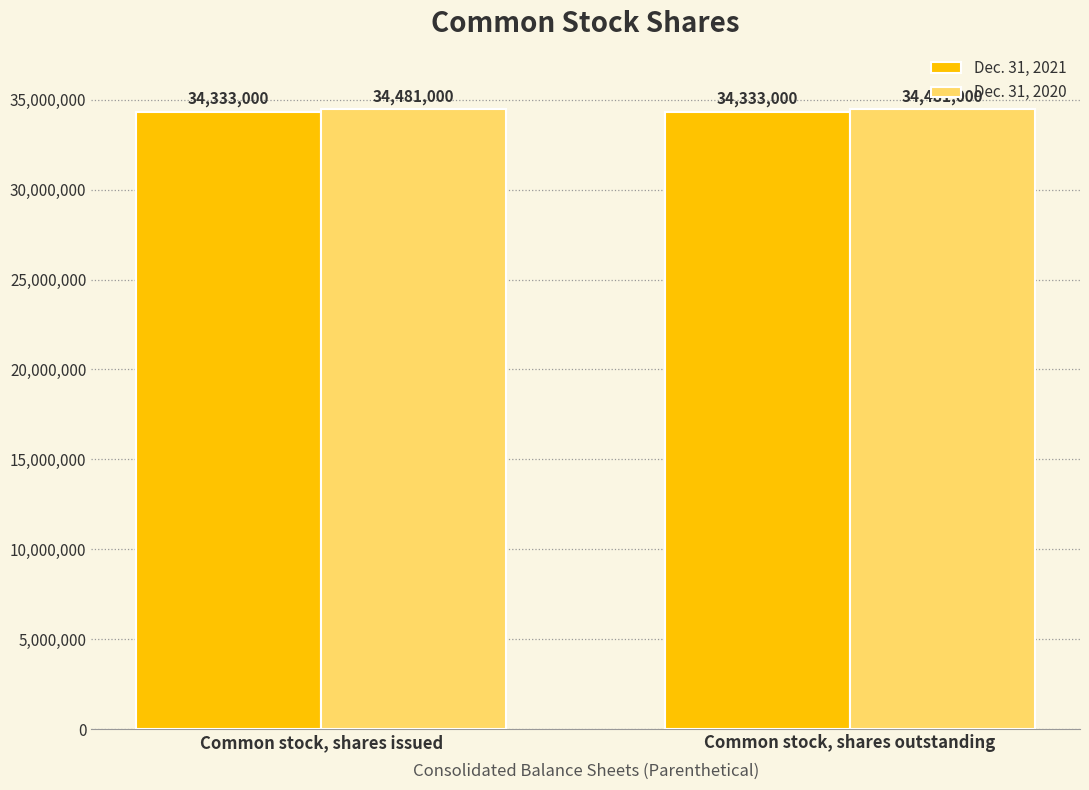

The value of Dec. 31, 2021 at Common stock, shares outstanding is 53589512. True or false?

False